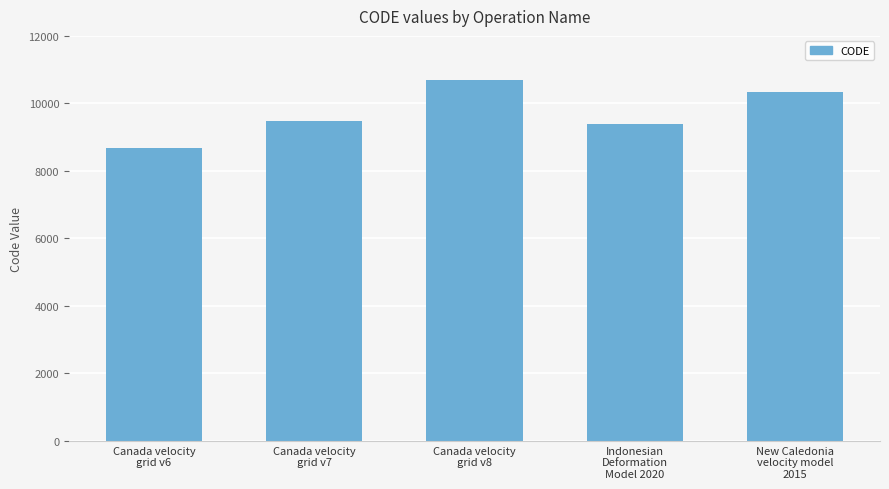

Reading left to right, transcribe all the data shown in this chart.

Canada velocity
grid v6=8676	Canada velocity
grid v7=9483	Canada velocity
grid v8=10707	Indonesian
Deformation
Model 2020=9375	New Caledonia
velocity model
2015=10323